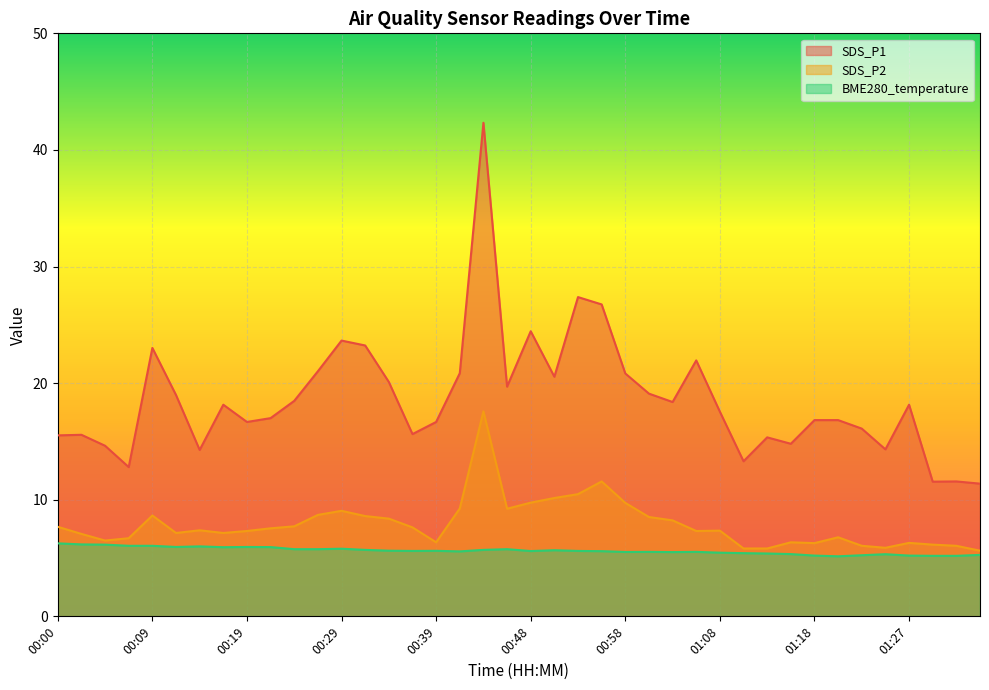

True or false: SDS_P1 and SDS_P2 intersect in this chart.

False